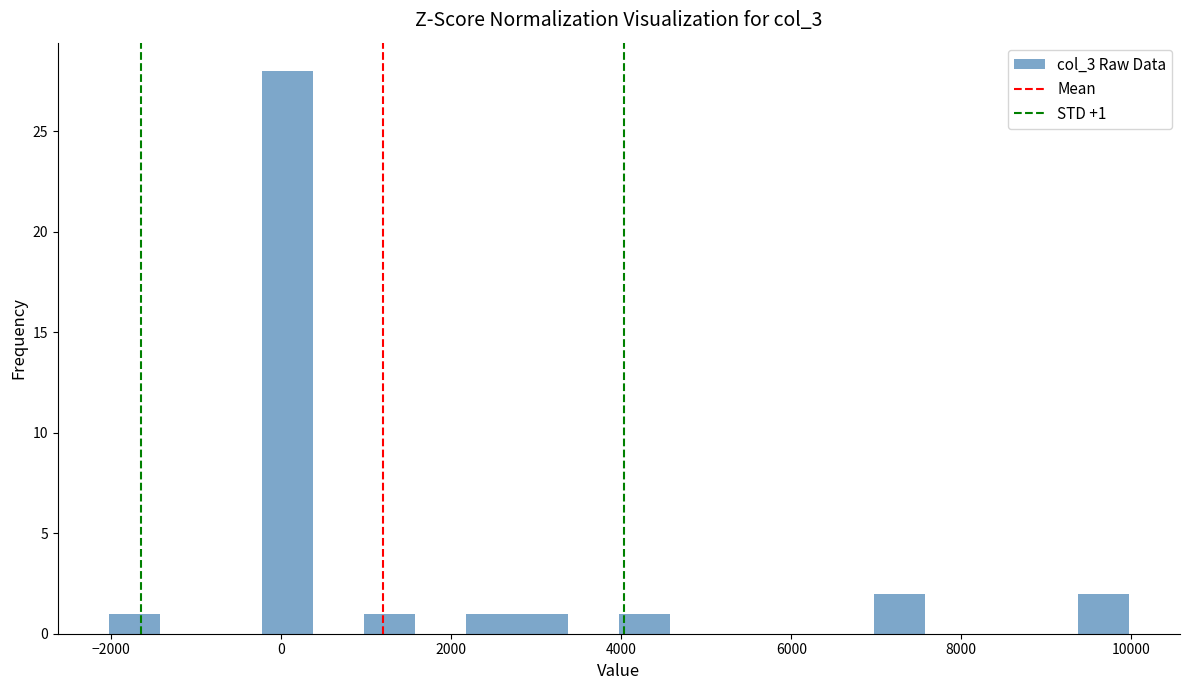

Read against the x-axis, roughly where is the centre of the tallest bar?

0